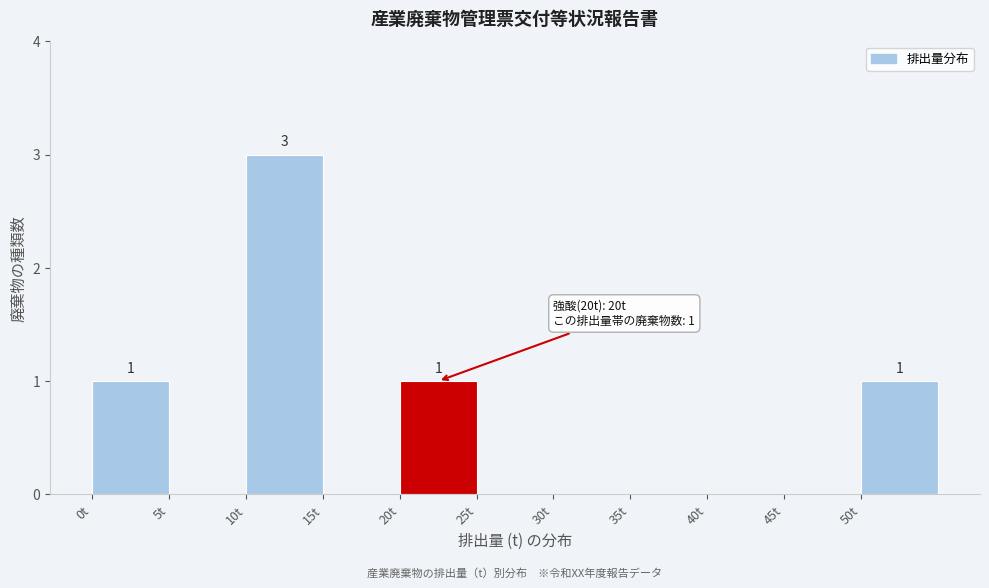

Which range on the x-axis has the tallest bar?

10 to 15